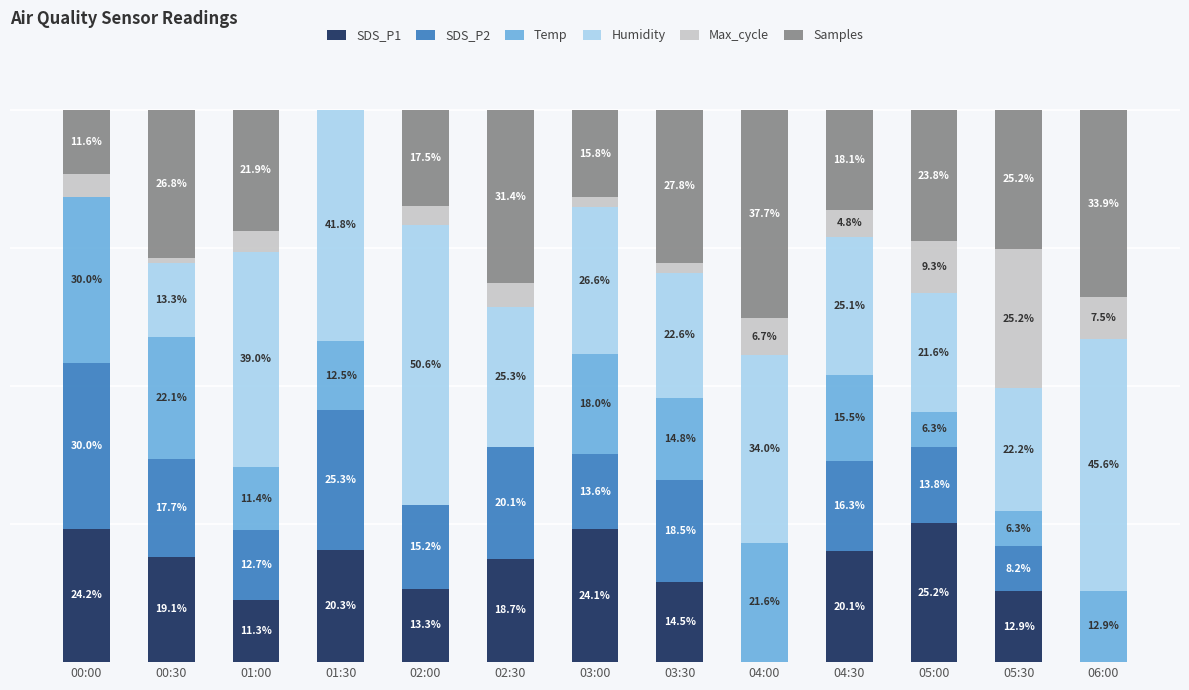

Where is SDS_P1 nearest to the value 12?

01:00